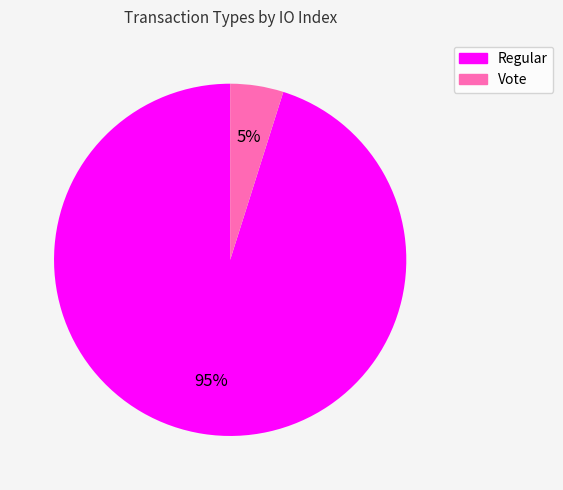

To the nearest percent, what is the difference between the largest and smallest slice percentages?

90%